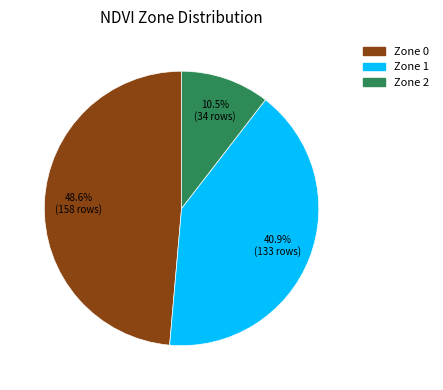

To the nearest percent, what percentage of the pie is Zone 0?

49%